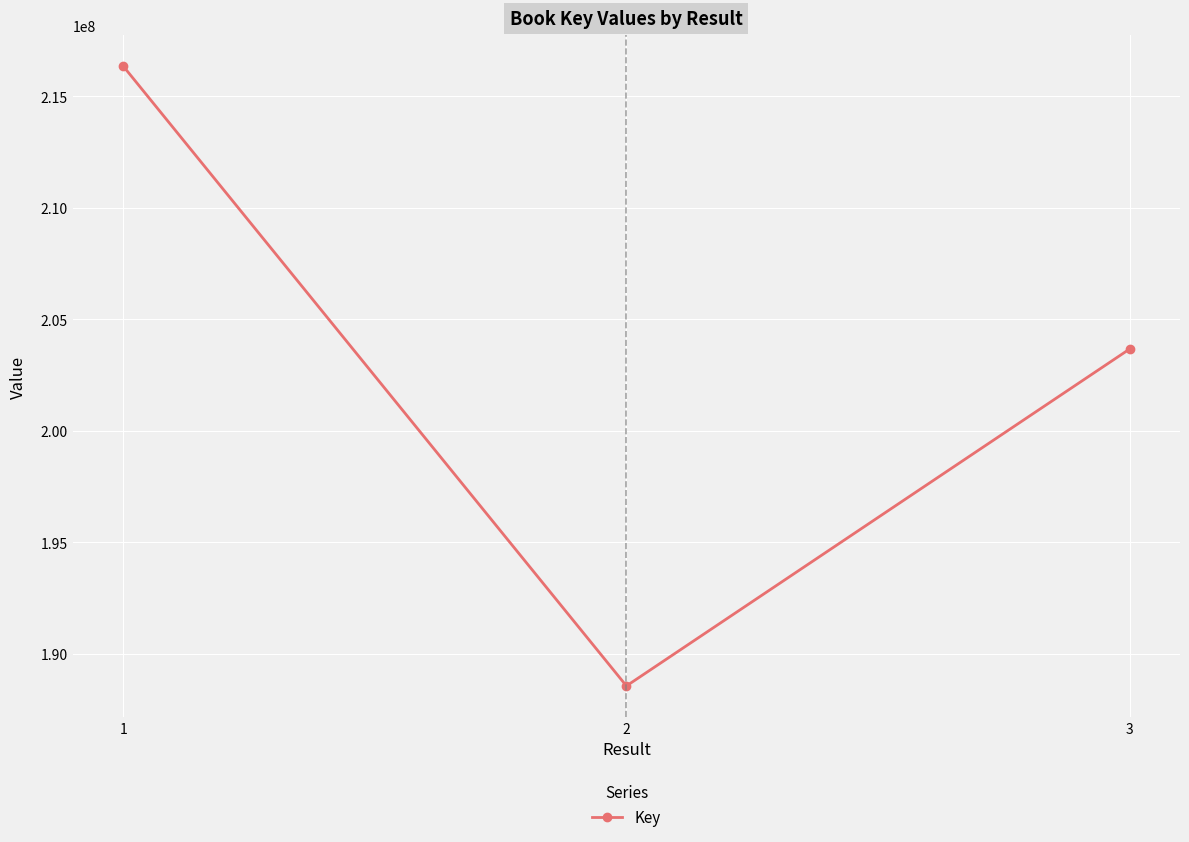

Approximately how many times larger is the value at 2 compared to 1?

0.9